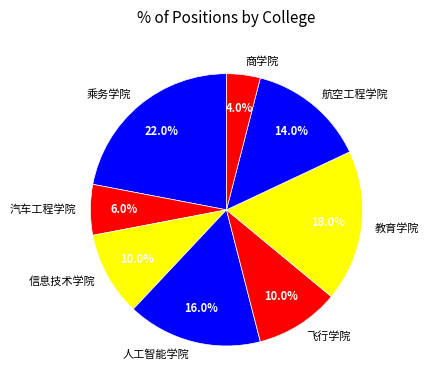

To the nearest percent, what is the combined percentage of 汽车工程学院 and 人工智能学院?

22%